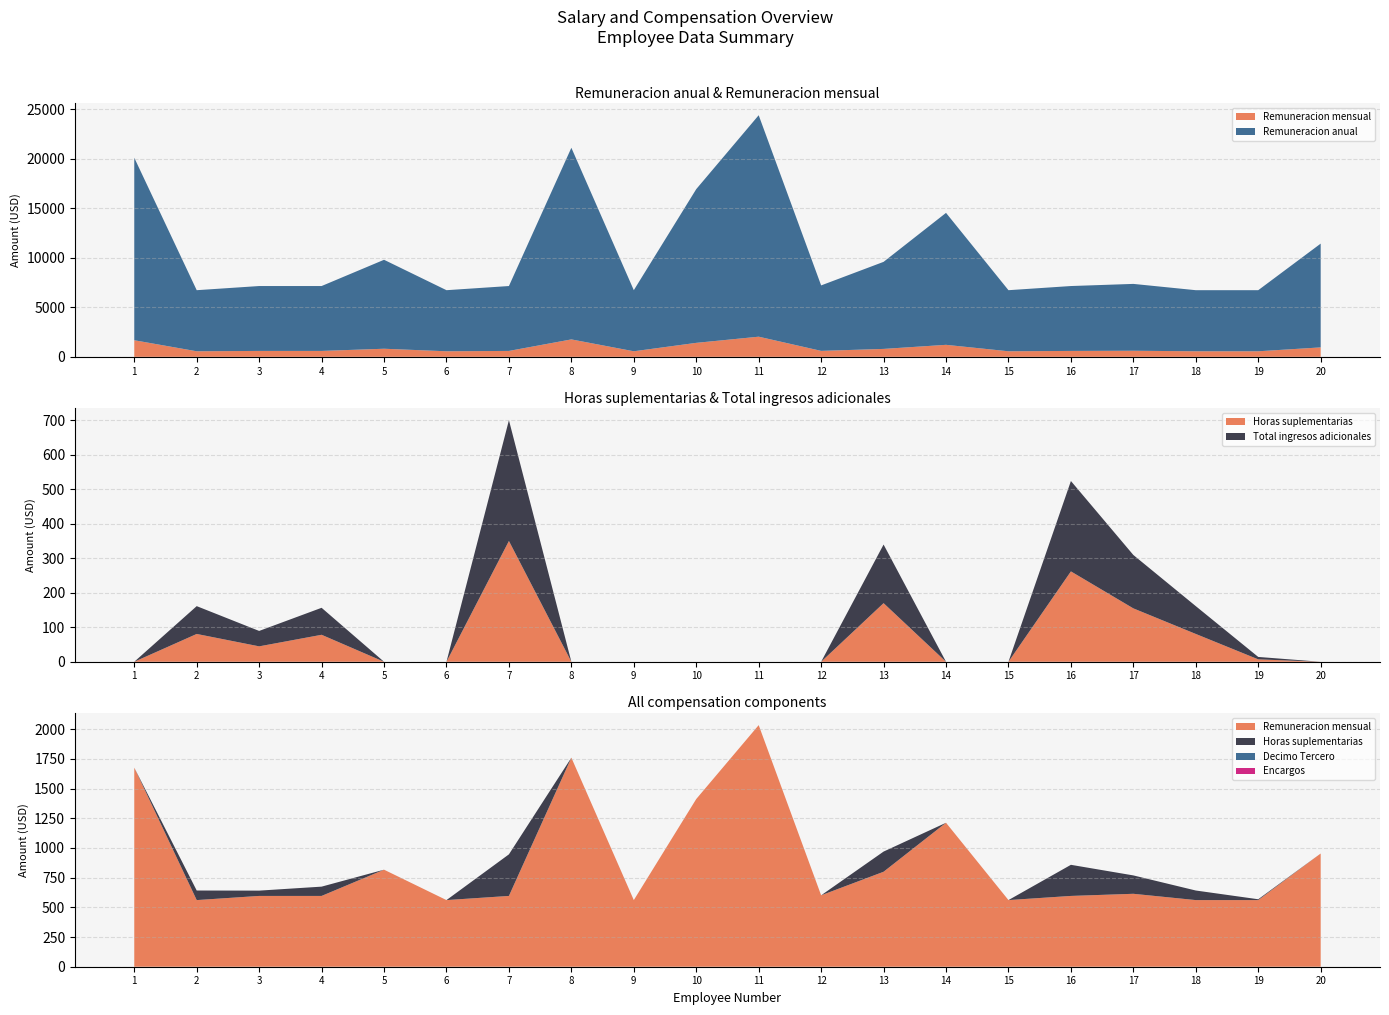

Reading left to right, list all the values displayed in this chart.

Total ingresos adicionales: 1=0.0	2=80.6	3=44.7	4=78.2	5=0.0	6=0.0	7=350.1	8=0.0	9=0.0	10=0.0	11=0.0	12=0.0	13=169.9	14=0.0	15=0.0	16=262.0	17=154.8	18=80.6	19=7.0	20=0.0
Horas suplementarias: 1=0.0	2=80.6	3=44.7	4=78.2	5=0.0	6=0.0	7=350.1	8=0.0	9=0.0	10=0.0	11=0.0	12=0.0	13=169.9	14=0.0	15=0.0	16=262.0	17=154.8	18=80.6	19=7.0	20=0.0
Remuneracion mensual: 1=1676.0	2=561.0	3=596.0	4=596.0	5=817.0	6=561.0	7=596.0	8=1760.0	9=561.0	10=1412.0	11=2034.0	12=601.3	13=799.5	14=1212.0	15=561.0	16=596.0	17=614.0	18=561.0	19=561.0	20=953.1
Remuneracion anual: 1=20112.0	2=6732.0	3=7152.0	4=7152.0	5=9804.0	6=6732.0	7=7152.0	8=21120.0	9=6732.0	10=16944.0	11=24408.0	12=7215.2	13=9594.5	14=14544.0	15=6732.0	16=7152.0	17=7368.0	18=6732.0	19=6732.0	20=11437.6
Decimo Tercero: 1=0.0	2=0.0	3=0.0	4=0.0	5=0.0	6=0.0	7=0.0	8=0.0	9=0.0	10=0.0	11=0.0	12=0.0	13=0.0	14=0.0	15=0.0	16=0.0	17=0.0	18=0.0	19=0.0	20=0.0
Encargos: 1=0.0	2=0.0	3=0.0	4=0.0	5=0.0	6=0.0	7=0.0	8=0.0	9=0.0	10=0.0	11=0.0	12=0.0	13=0.0	14=0.0	15=0.0	16=0.0	17=0.0	18=0.0	19=0.0	20=0.0